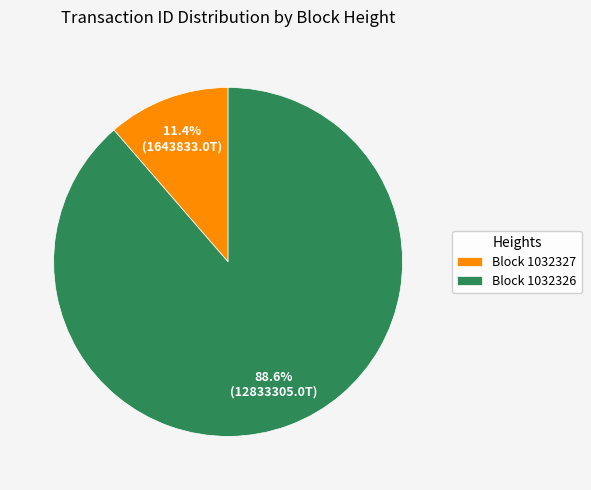

Rank the categories by value from lowest to highest.

Block 1032327, Block 1032326